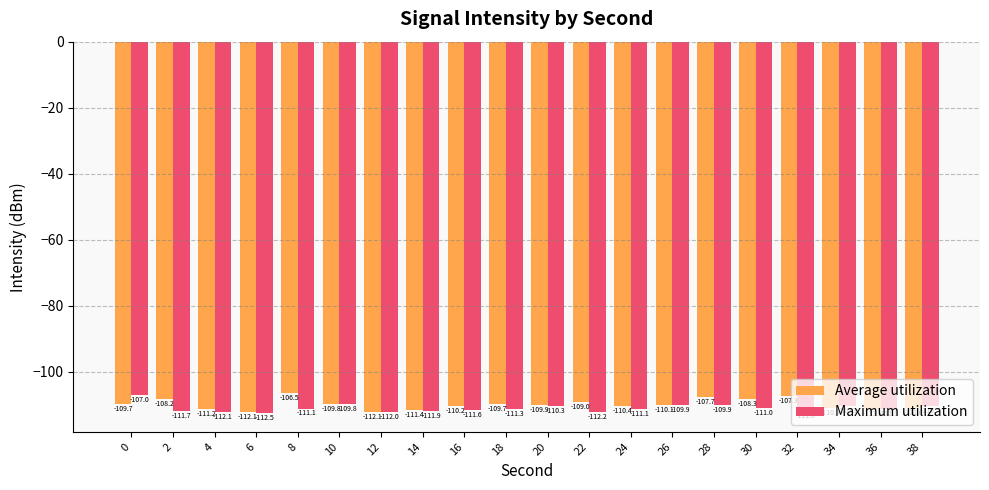

List the series in order of their overall mean, highest first.

Average utilization, Maximum utilization